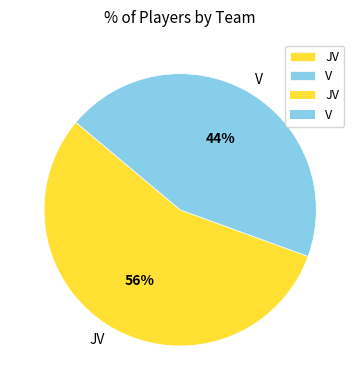

Do JV and V together represent more than half of the pie?

Yes